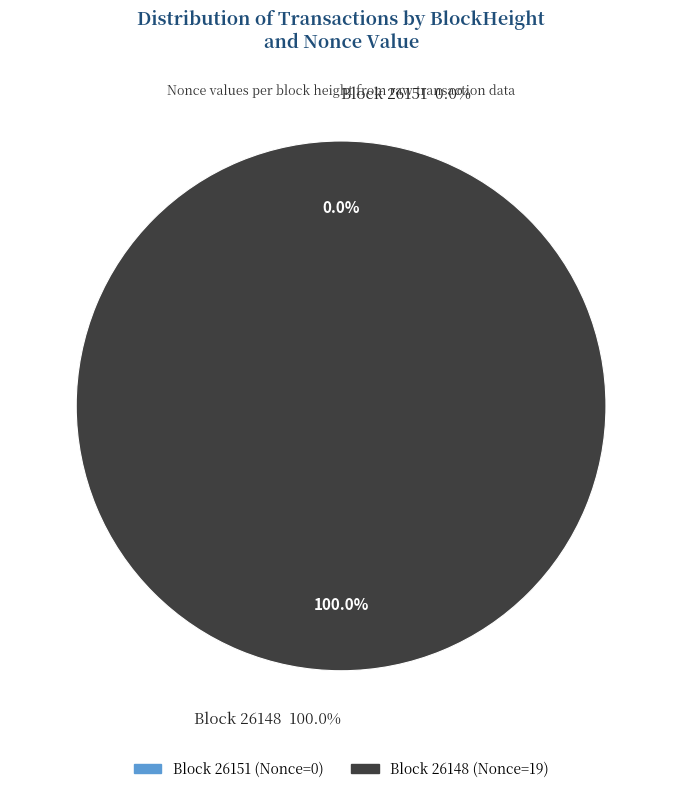

Does 26151 account for over 50% of the chart?

No